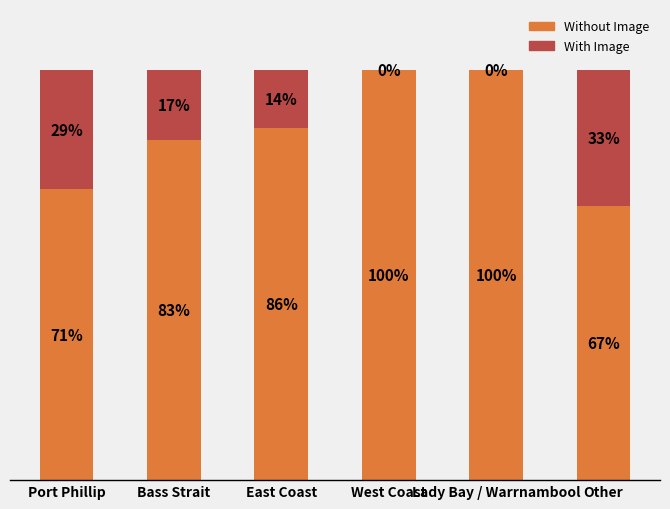

What are all the series names shown in the legend?

Without Image, With Image